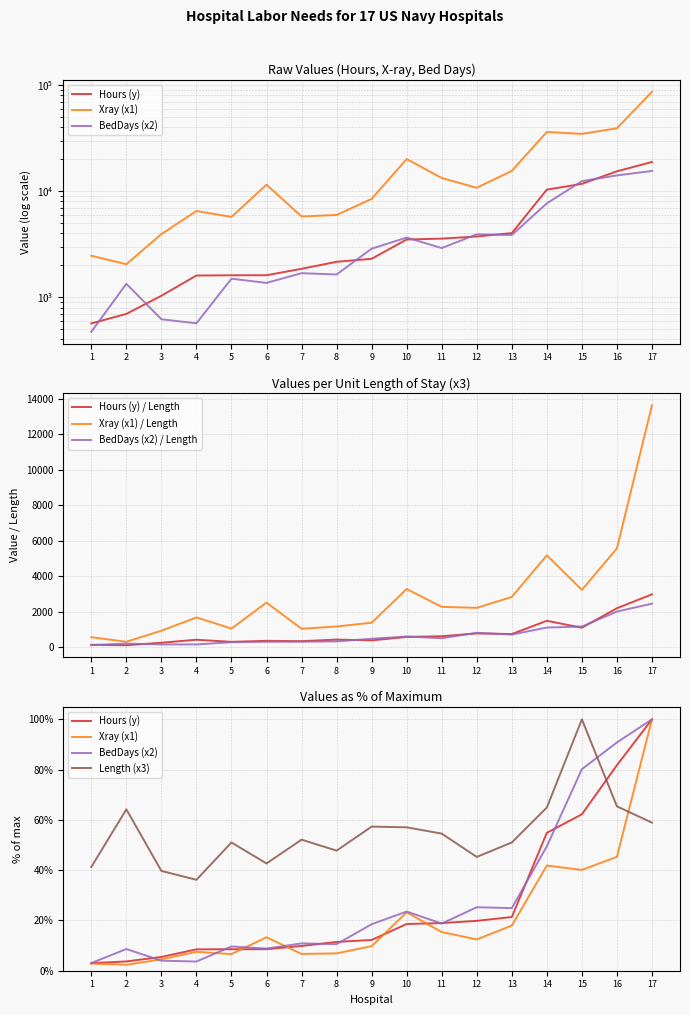

At which category is the sum across all series the highest?

17